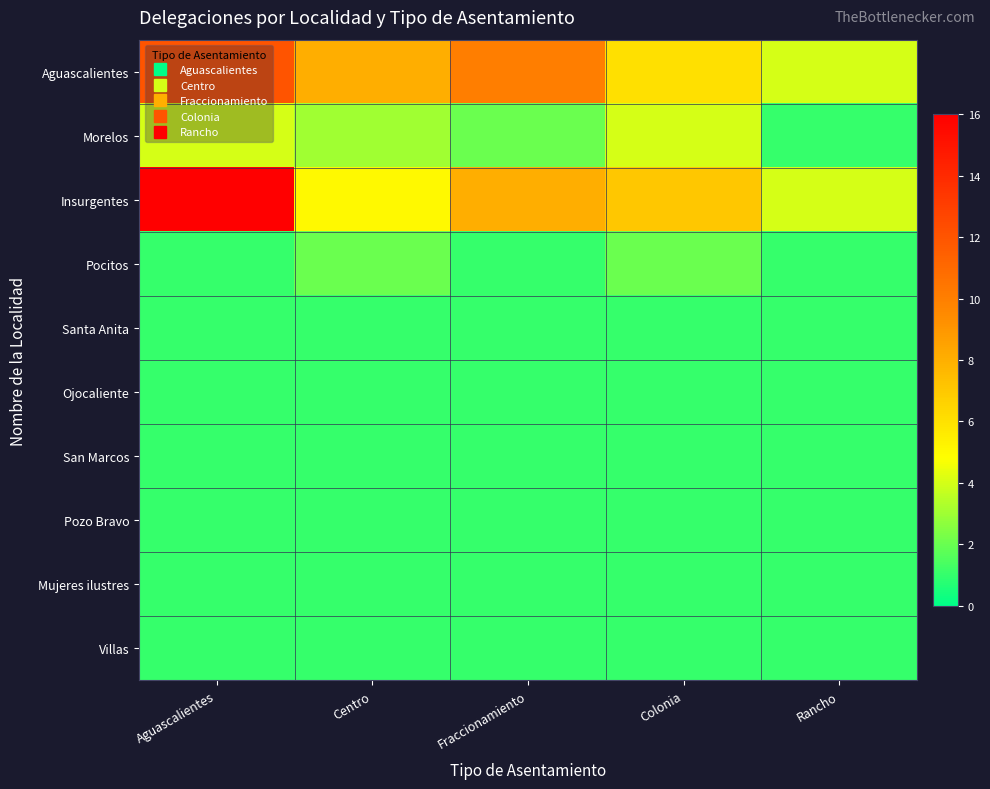

Reading left to right, extract all data points from this chart.

Aguascalientes: Aguascalientes=12	Centro=8	Fraccionamiento=10	Colonia=6	Rancho=4
Morelos: Aguascalientes=4	Centro=3	Fraccionamiento=2	Colonia=4	Rancho=1
Insurgentes: Aguascalientes=16	Centro=5	Fraccionamiento=8	Colonia=7	Rancho=4
Pocitos: Aguascalientes=1	Centro=2	Fraccionamiento=1	Colonia=2	Rancho=1
Santa Anita: Aguascalientes=1	Centro=1	Fraccionamiento=1	Colonia=1	Rancho=1
Ojocaliente: Aguascalientes=1	Centro=1	Fraccionamiento=1	Colonia=1	Rancho=1
San Marcos: Aguascalientes=1	Centro=1	Fraccionamiento=1	Colonia=1	Rancho=1
Pozo Bravo: Aguascalientes=1	Centro=1	Fraccionamiento=1	Colonia=1	Rancho=1
Mujeres ilustres: Aguascalientes=1	Centro=1	Fraccionamiento=1	Colonia=1	Rancho=1
Villas: Aguascalientes=1	Centro=1	Fraccionamiento=1	Colonia=1	Rancho=1